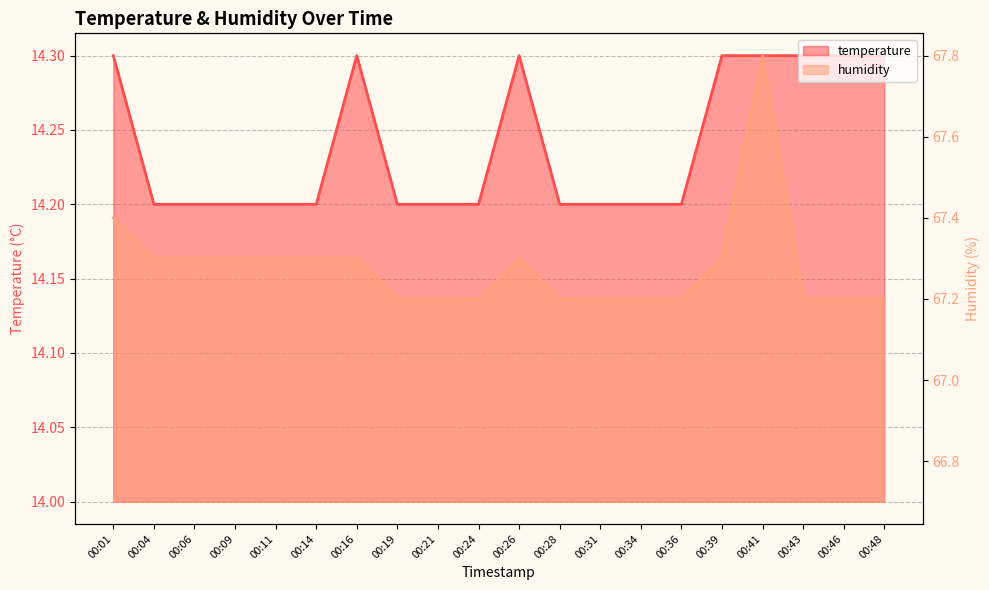

How many data points does each series have?

20